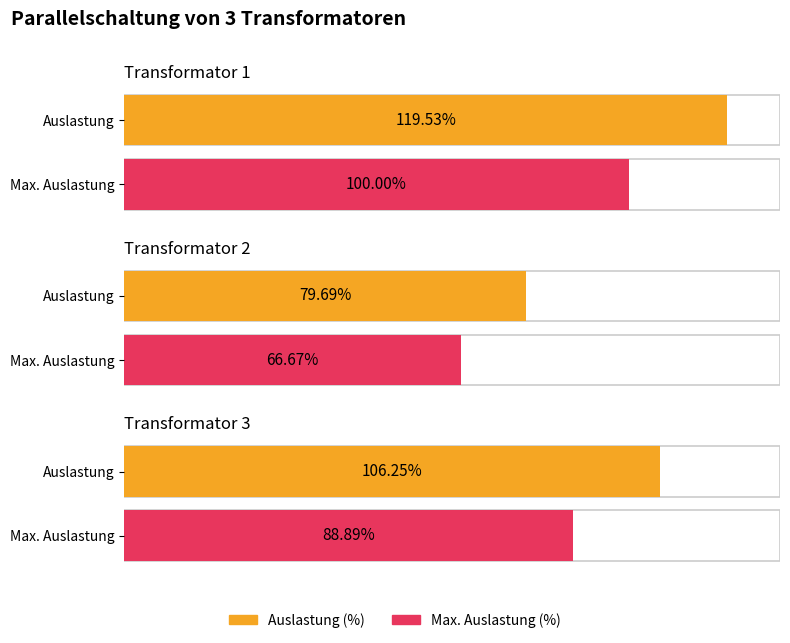

The value of Max. Auslastung (%) at Transformator 3 is 88.9. True or false?

True